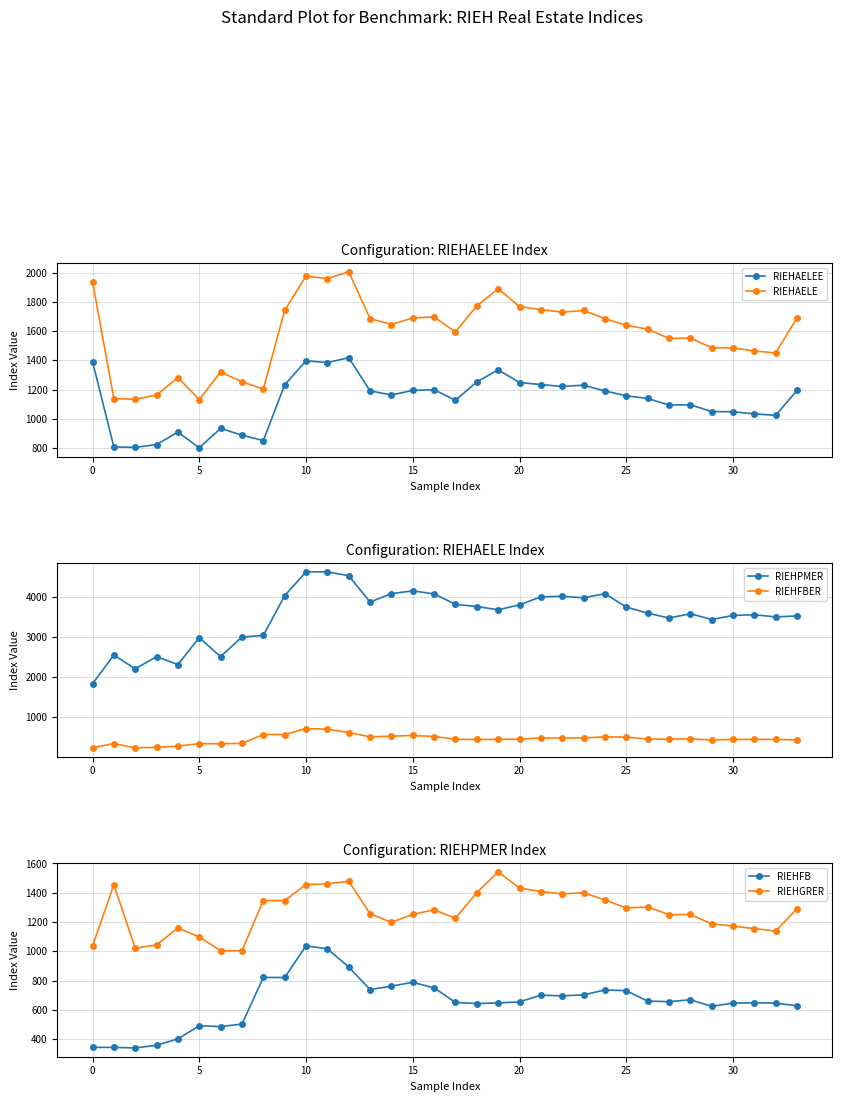

True or false: RIEHAELEE and RIEHAELE cross at least once.

False